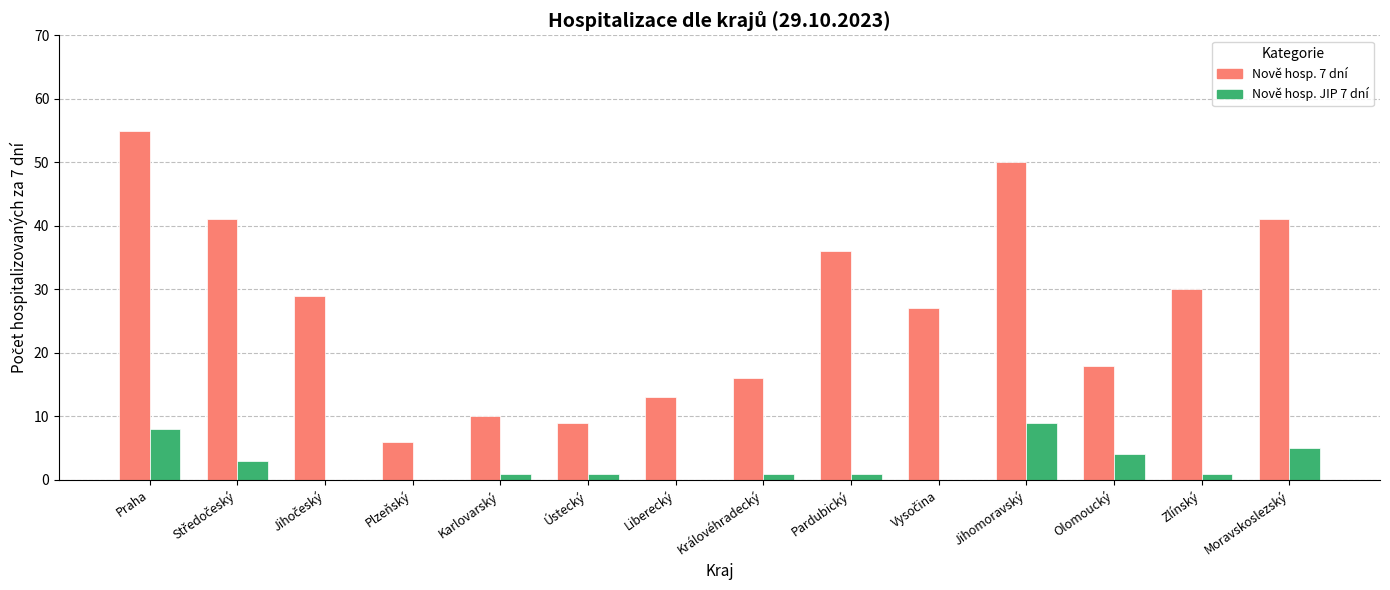

Where does the Nově hosp. JIP 7 dní series first go above 1?

Praha